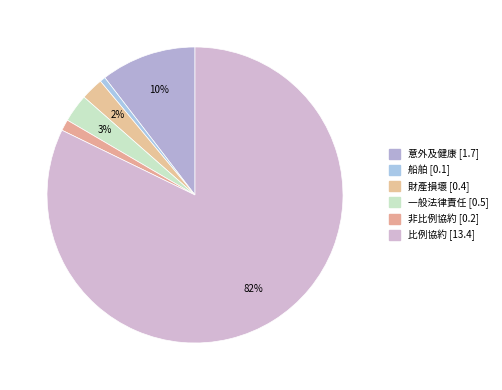

How many segments does this pie chart have?

6